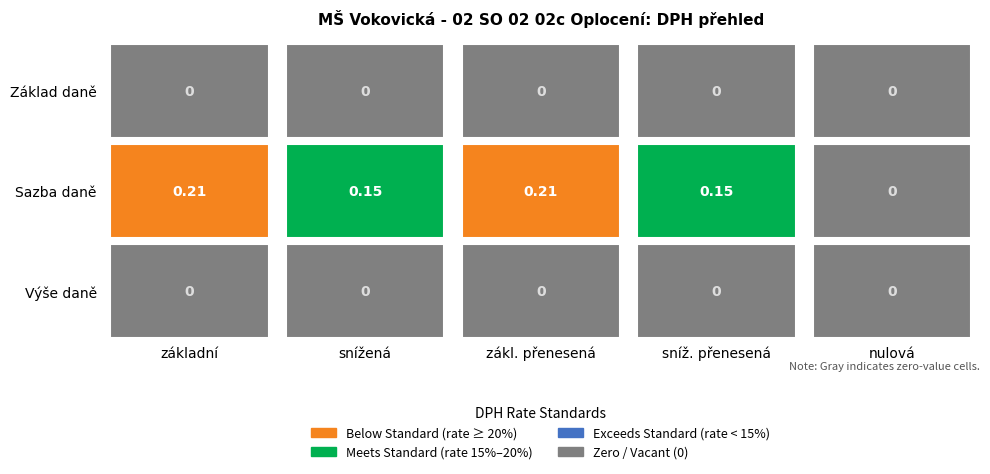

True or false: DPH nulová has a value of 0.0 at 1.

True